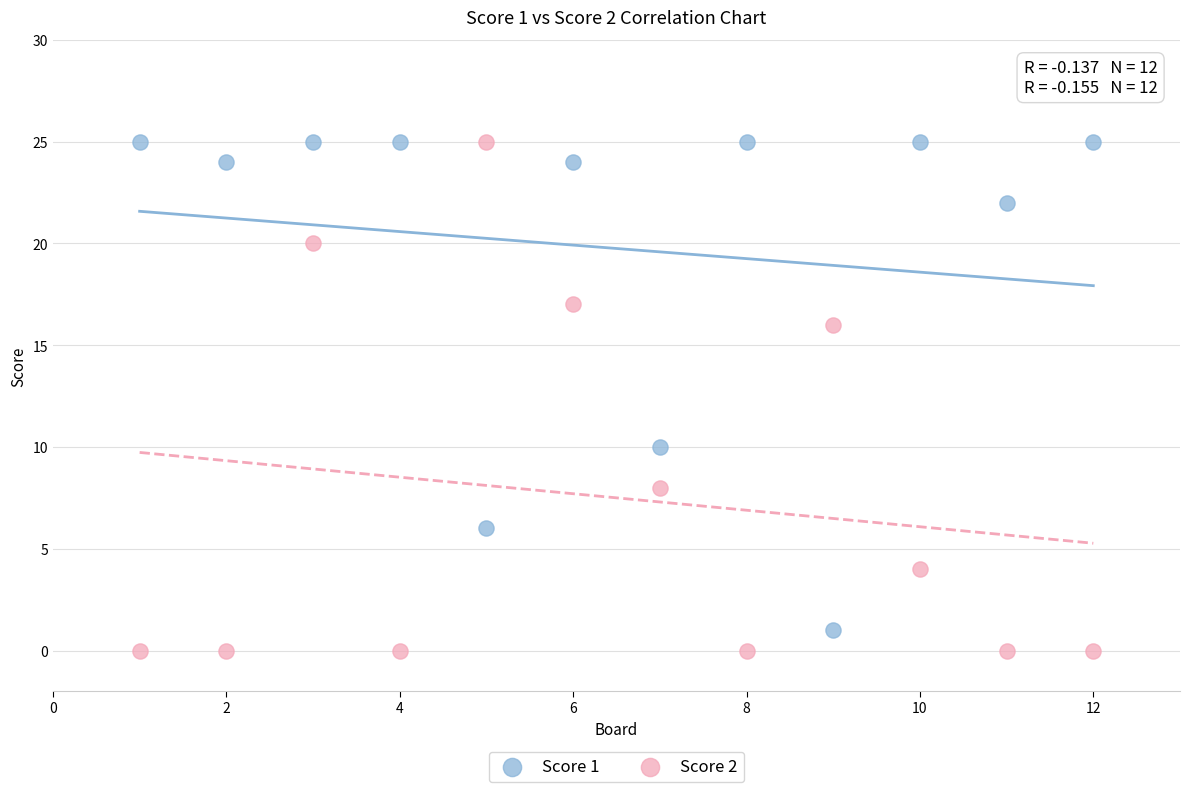

What is the X range (max minus min) for the scatter plot?

11